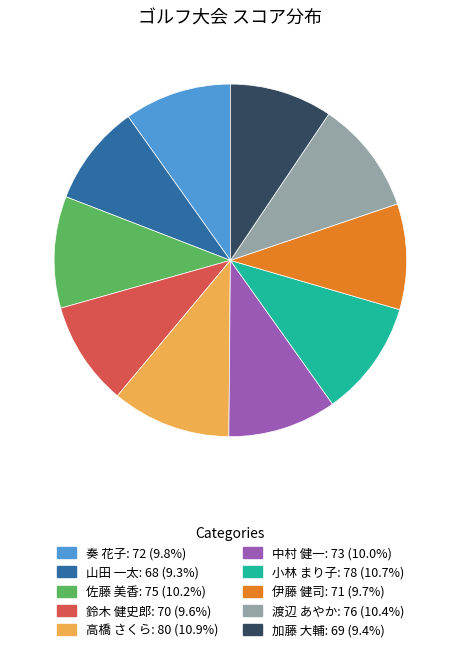

Is there any slice that represents more than half of the pie?

No